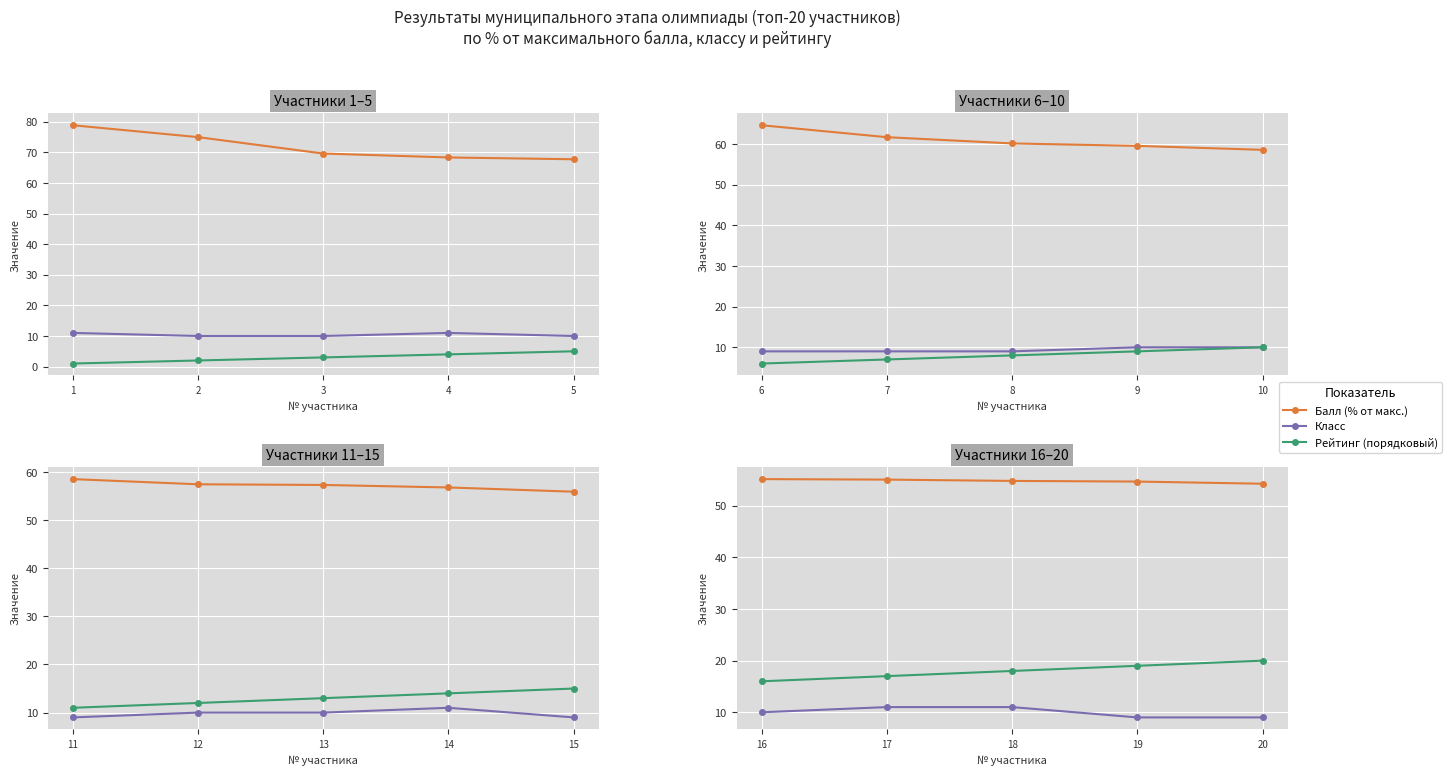

Which series has the largest range (max minus min)?

Рейтинг (порядковый)